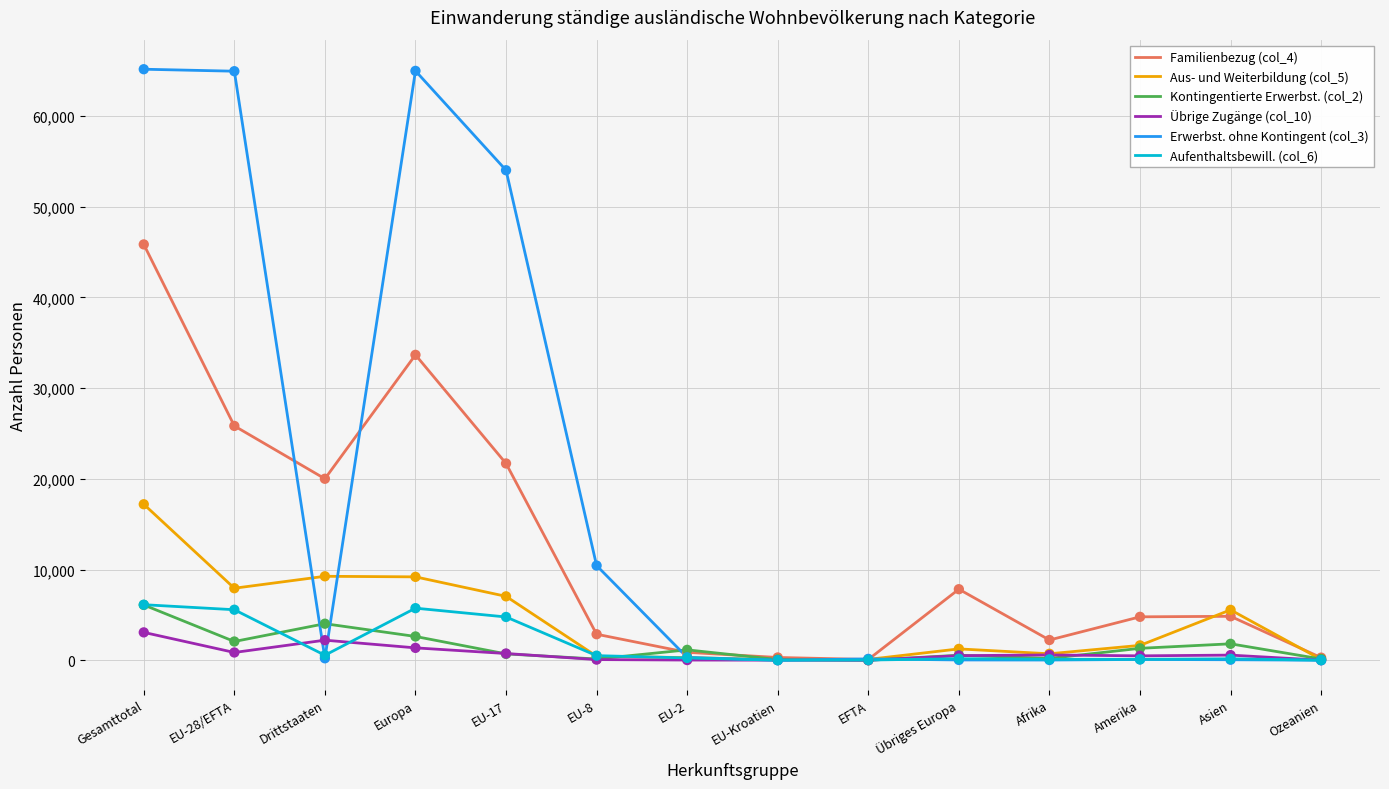

Which series has the largest range (max minus min)?

Erwerbst. ohne Kontingent (col_3)